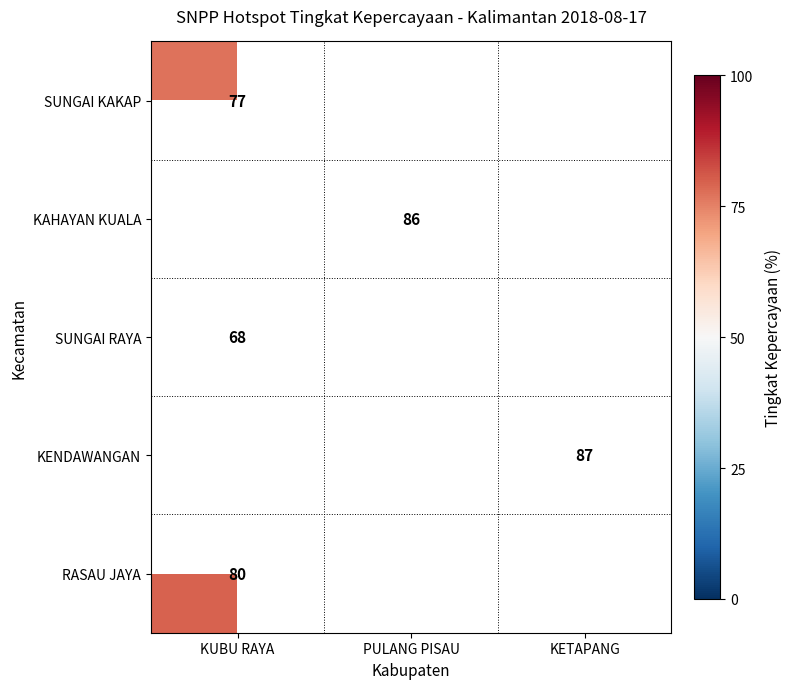

Is it true that KENDAWANGAN equals 87 at KETAPANG?

True